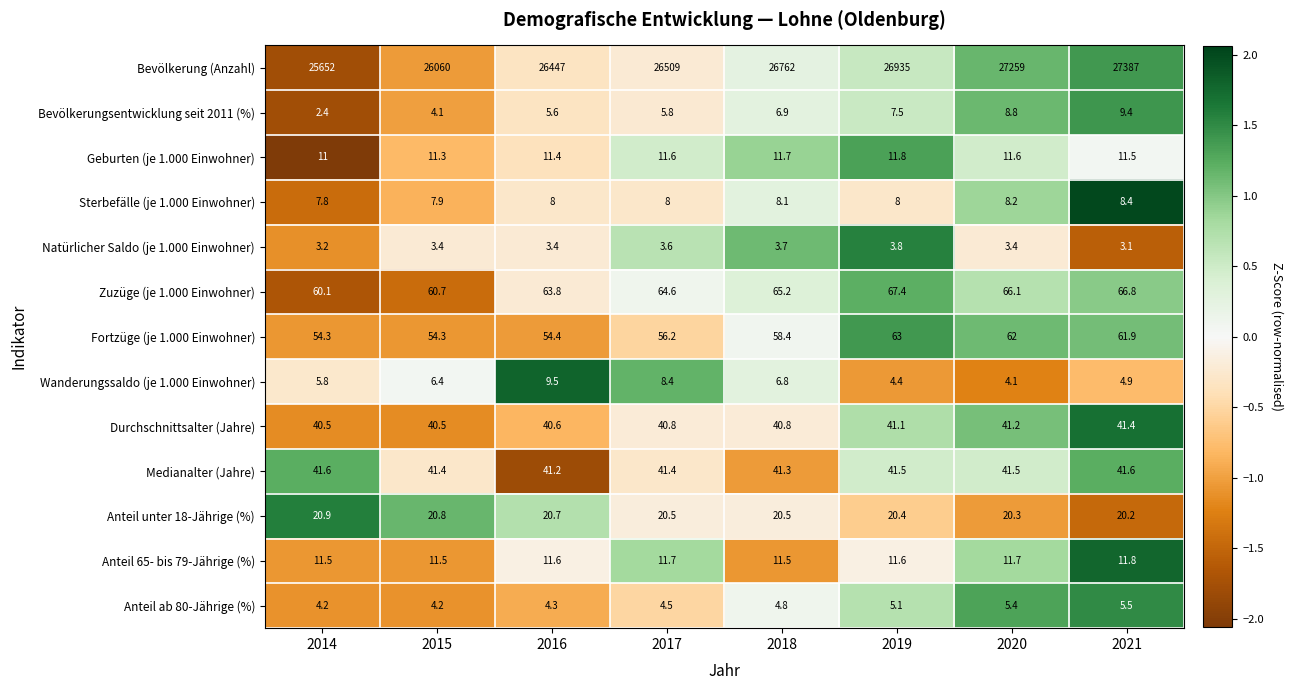

Rank the series at 2016 from lowest to highest value.

Natürlicher Saldo (je 1.000 Einwohner), Anteil ab 80-Jährige (%), Bevölkerungsentwicklung seit 2011 (%), Sterbefälle (je 1.000 Einwohner), Wanderungssaldo (je 1.000 Einwohner), Geburten (je 1.000 Einwohner), Anteil 65- bis 79-Jährige (%), Anteil unter 18-Jährige (%), Durchschnittsalter (Jahre), Medianalter (Jahre), Fortzüge (je 1.000 Einwohner), Zuzüge (je 1.000 Einwohner), Bevölkerung (Anzahl)